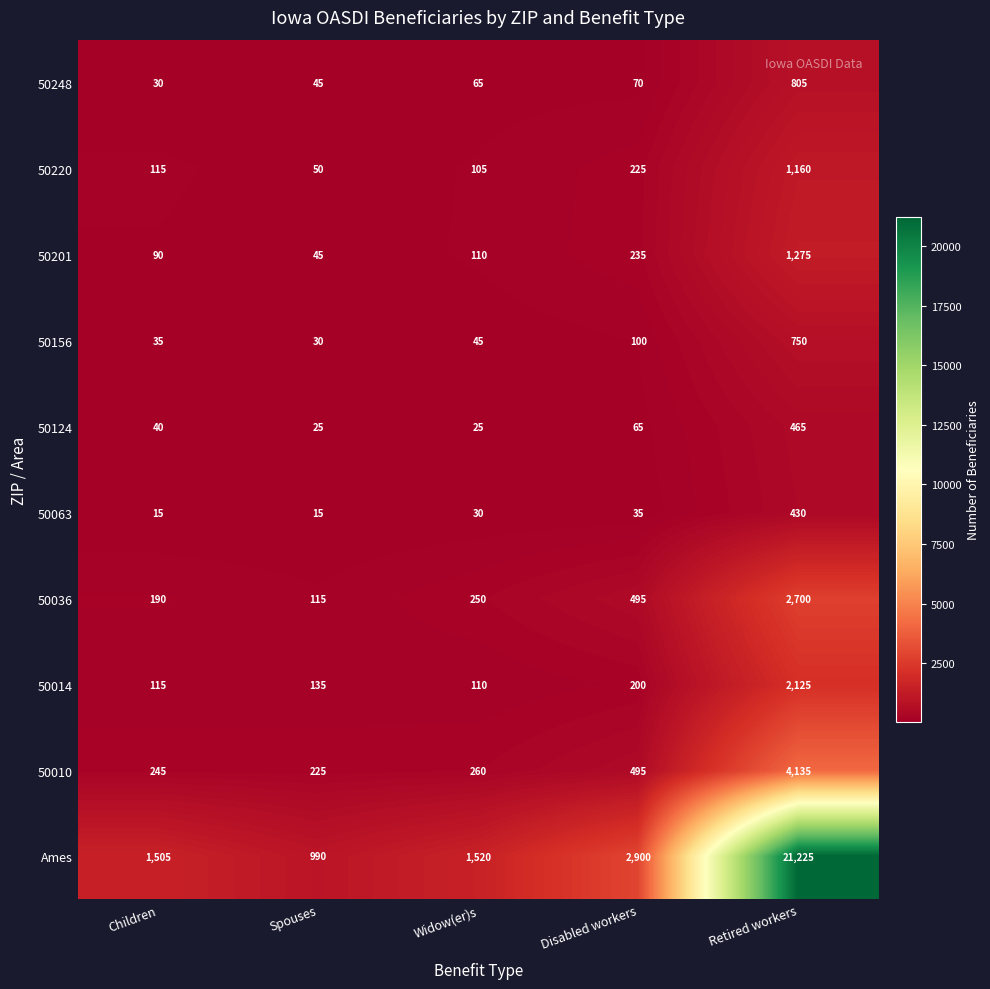

What is the sum of the 50036 values at Children and Retired workers?

2890